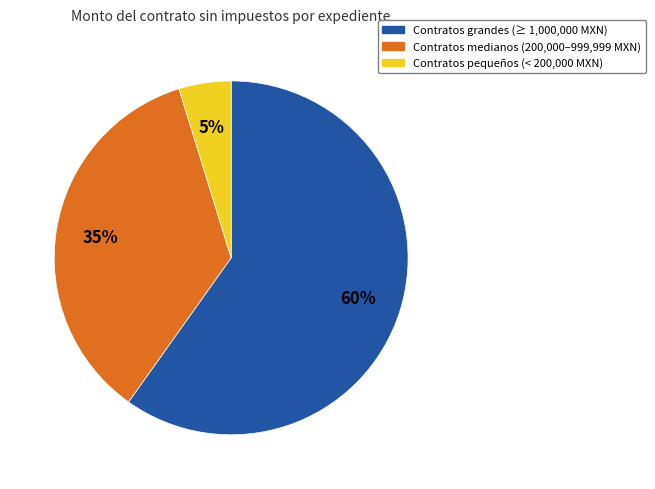

How many slices are in this pie chart?

3